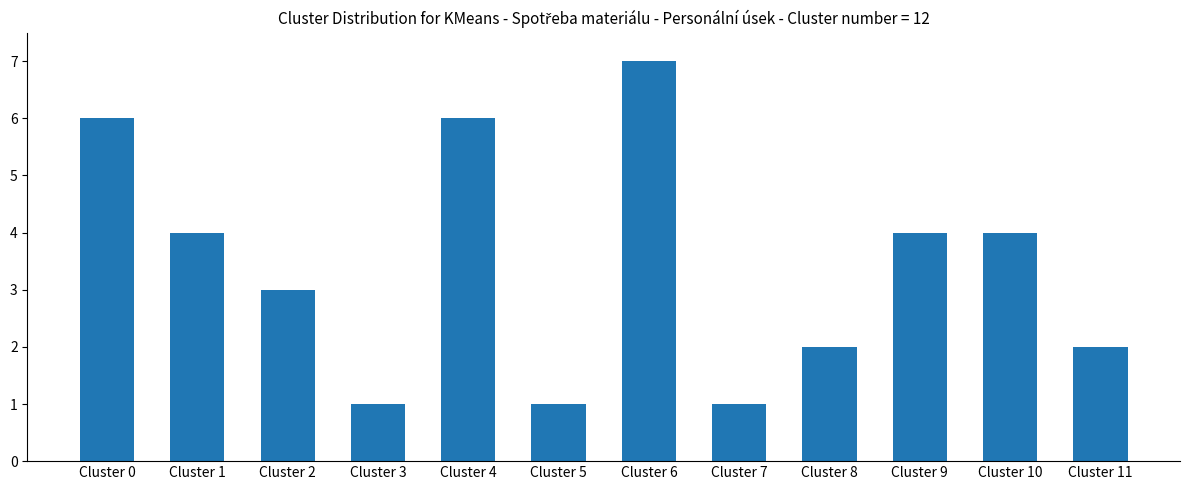

What is the average value?

3